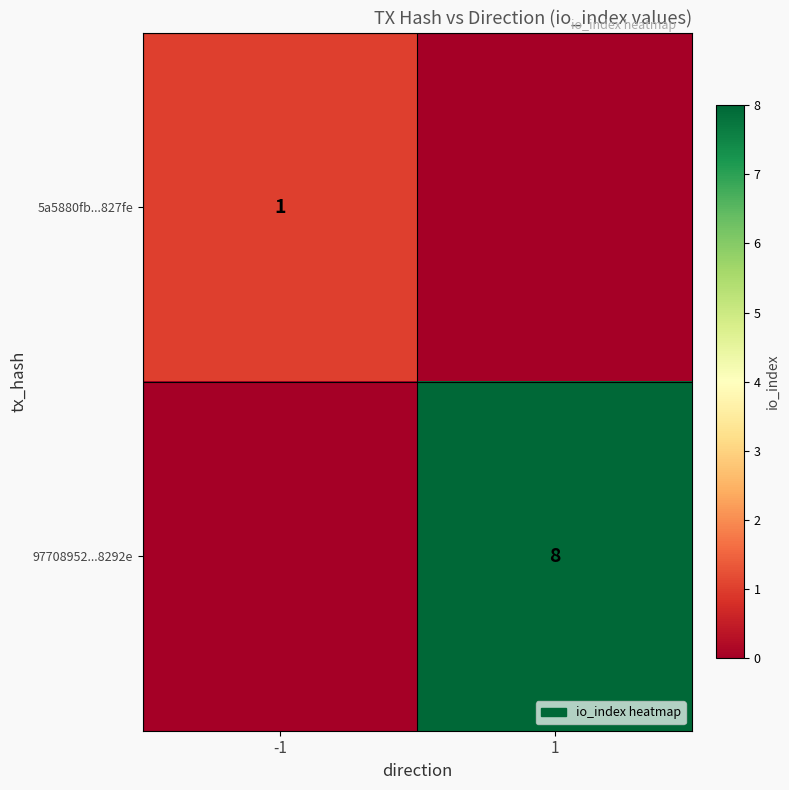

True or false: 97708952...8292e has a value of 4 at 1.

False